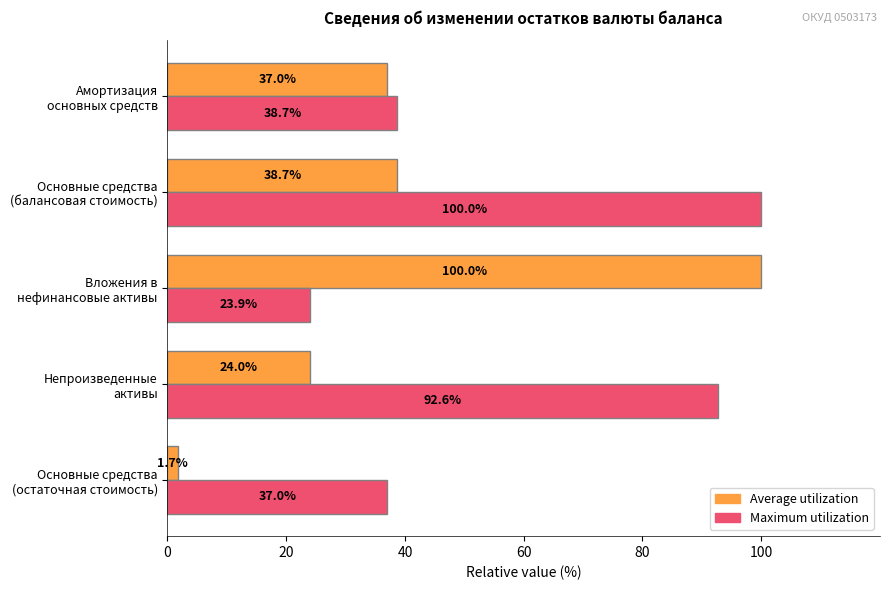

At which label does Maximum utilization reach its minimum?

Вложения в
нефинансовые активы